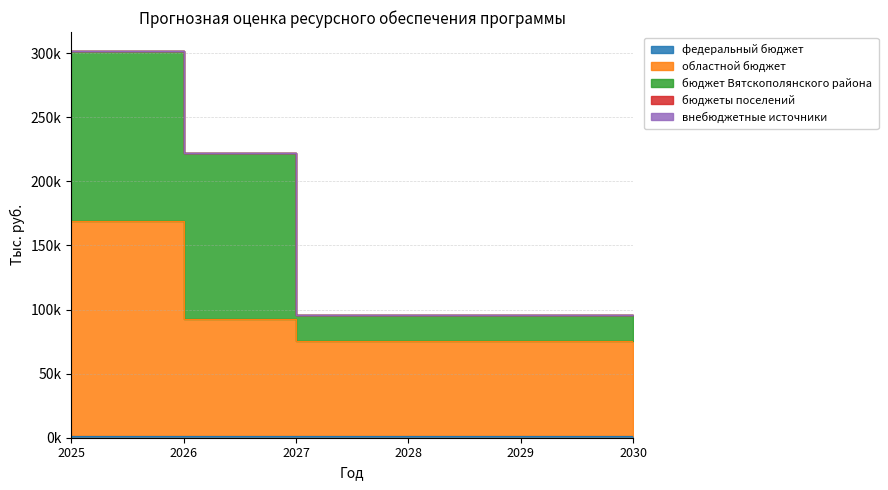

Reading right to left, list all the values displayed in this chart.

федеральный бюджет: 2030=1050.6	2029=1050.6	2028=1050.6	2027=1050.6	2026=1075.6	2025=1053.2
областной бюджет: 2030=74692.6	2029=74690.6	2028=74688.6	2027=74686.6	2026=91776.2	2025=168136.3
бюджет Вятскополянского района: 2030=20115.0	2029=20115.0	2028=20055.0	2027=20055.0	2026=129369.3	2025=132273.7
бюджеты поселений: 2030=0.0	2029=0.0	2028=0.0	2027=0.0	2026=0.0	2025=0.0
внебюджетные источники: 2030=0.0	2029=0.0	2028=0.0	2027=0.0	2026=0.0	2025=0.0